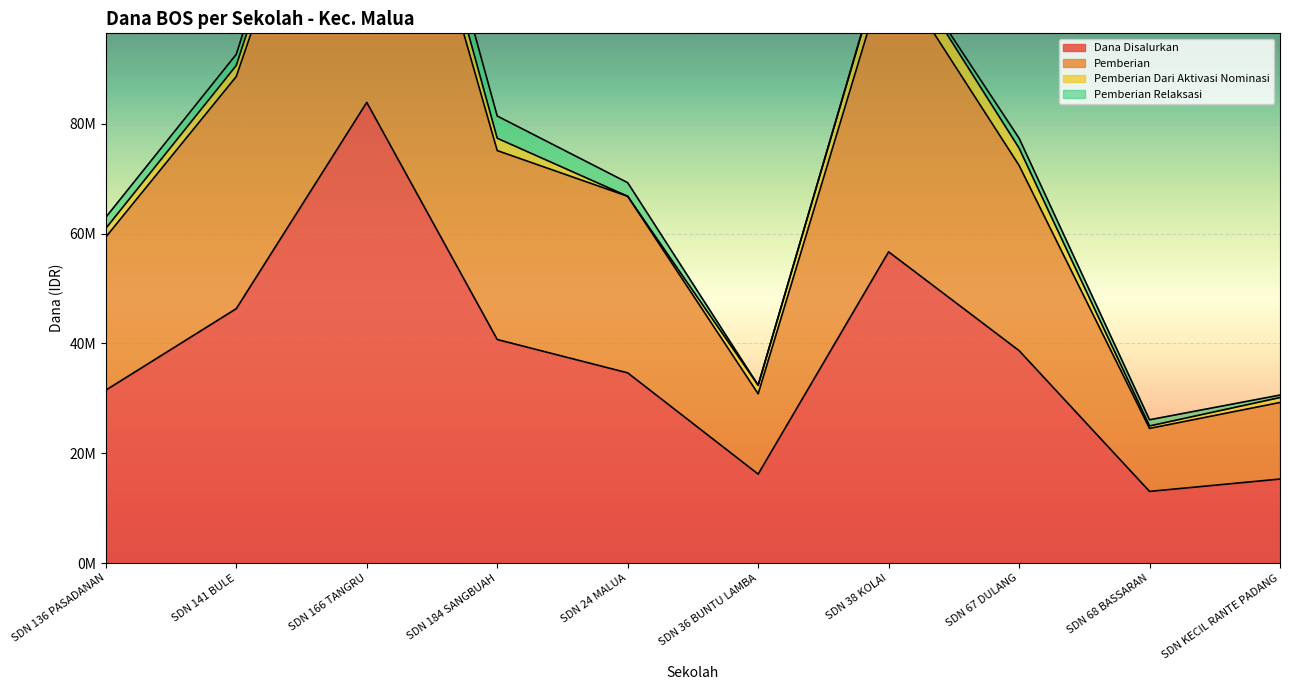

What is the label of the 2nd point from the right?

SDN 68 BASSARAN